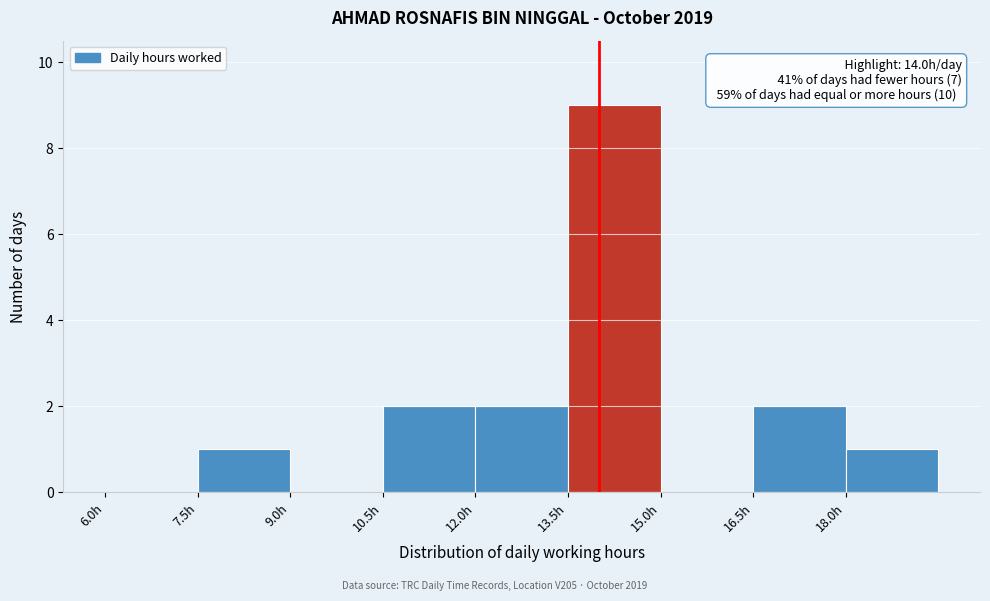

Over which range of the x-axis is the bar tallest?

13.5 to 15.0